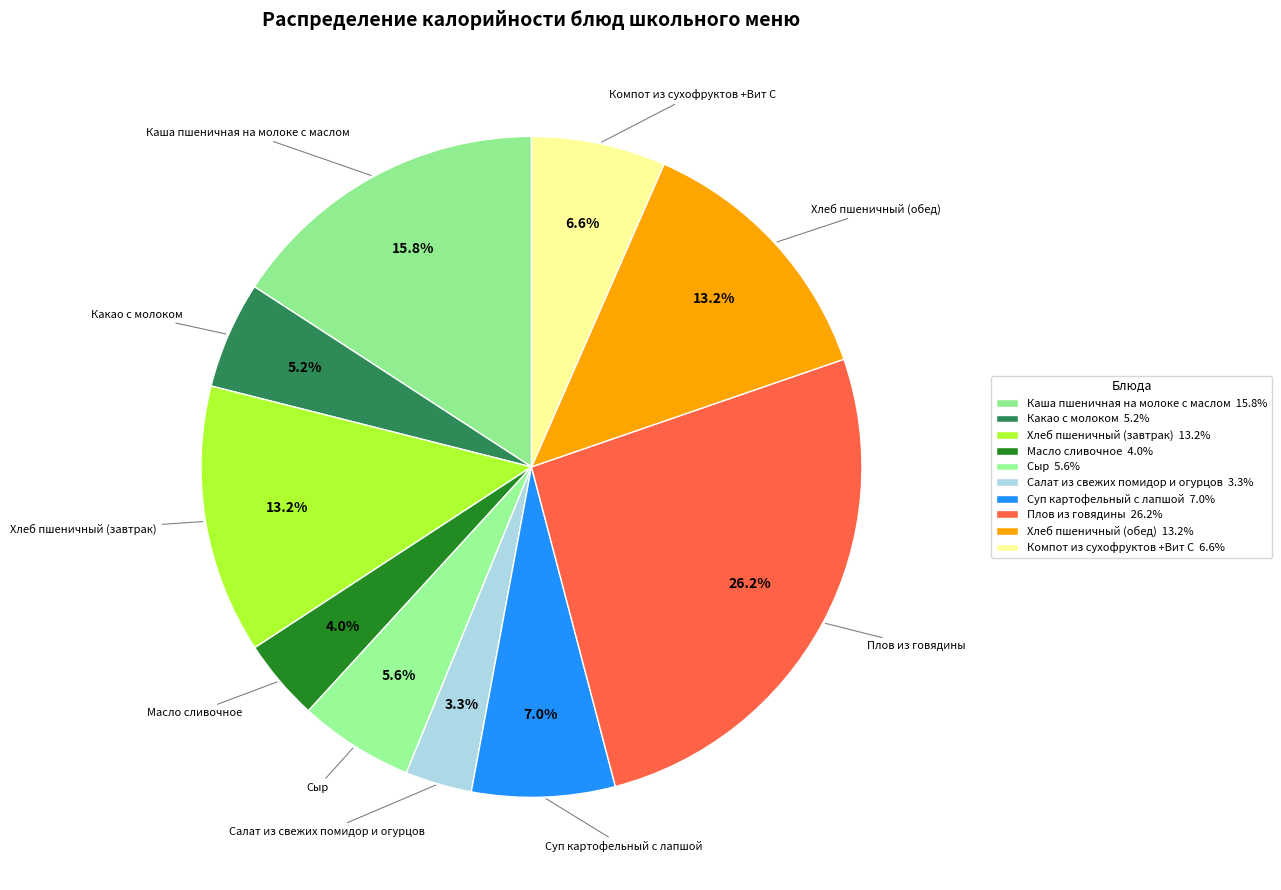

Rank the categories by value from highest to lowest.

Плов из говядины, Каша пшеничная на молоке с маслом, Хлеб пшеничный (завтрак), Хлеб пшеничный (обед), Суп картофельный с лапшой, Компот из сухофруктов +Вит С, Сыр, Какао с молоком, Масло сливочное, Салат из свежих помидор и огурцов